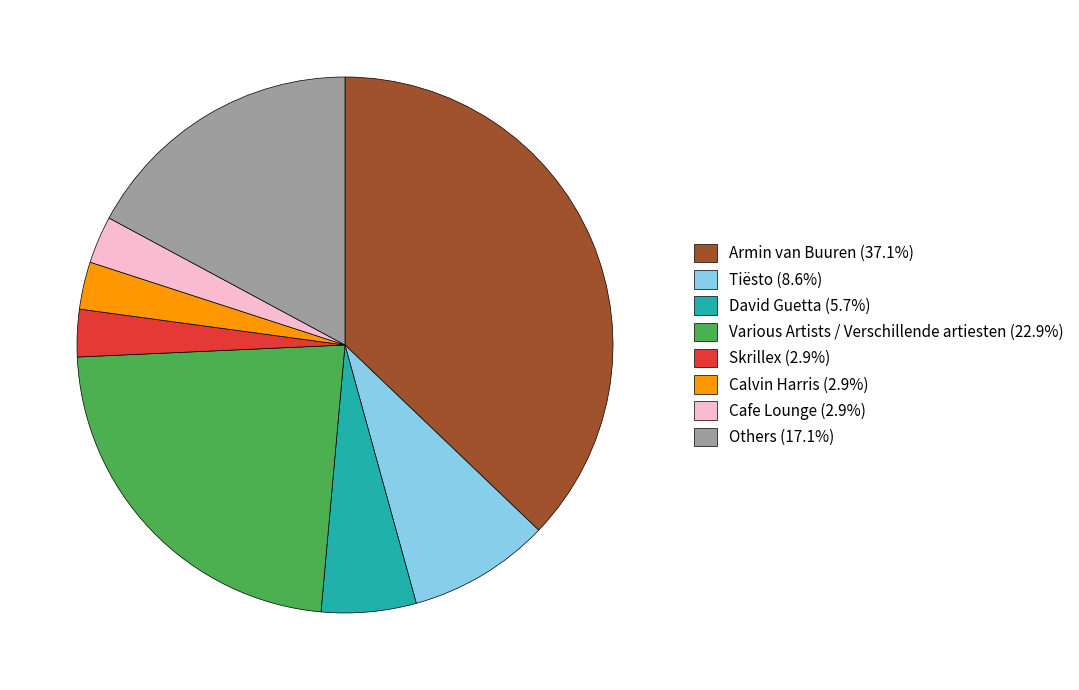

Approximately how many times larger is the value at Various Artists / Verschillende artiesten (22.9%) compared to David Guetta (5.7%)?

4.0